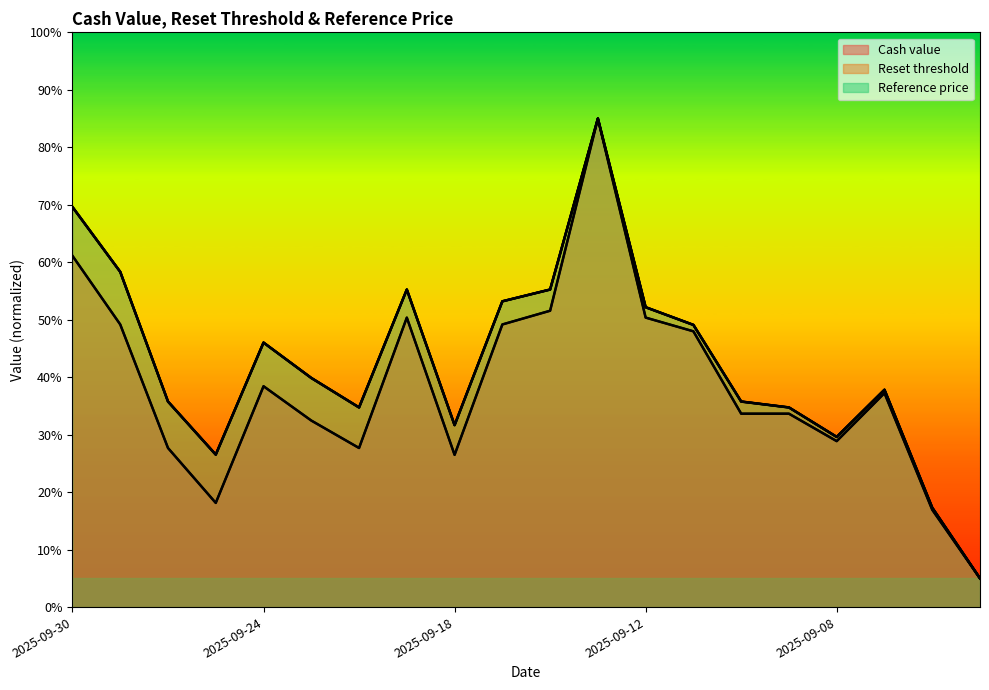

How many lines are shown in the chart?

3